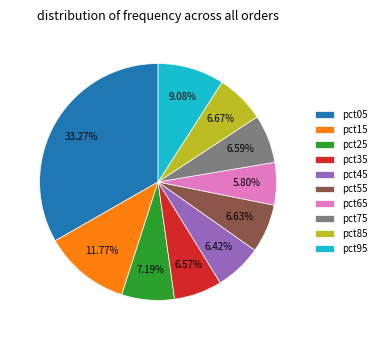

What percentage is the pct45 slice, to the nearest percent?

6%